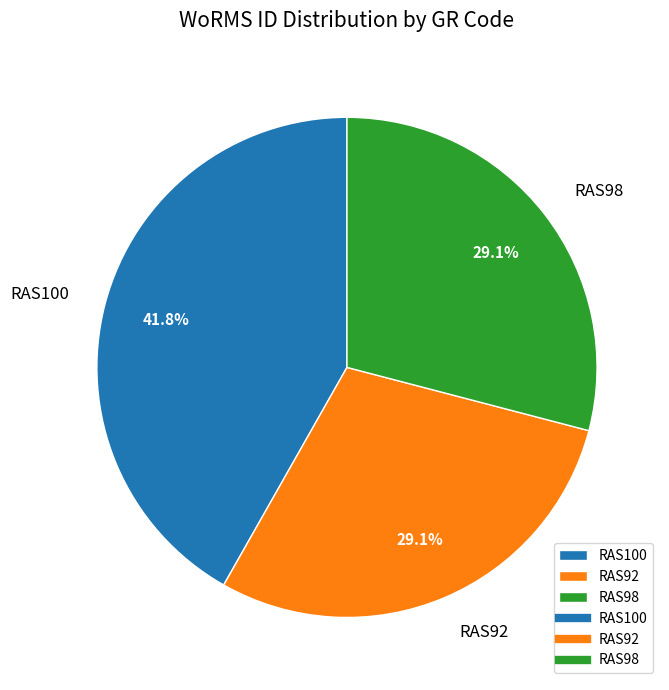

Approximately how many times larger is the value at RAS100 compared to RAS98?

1.4